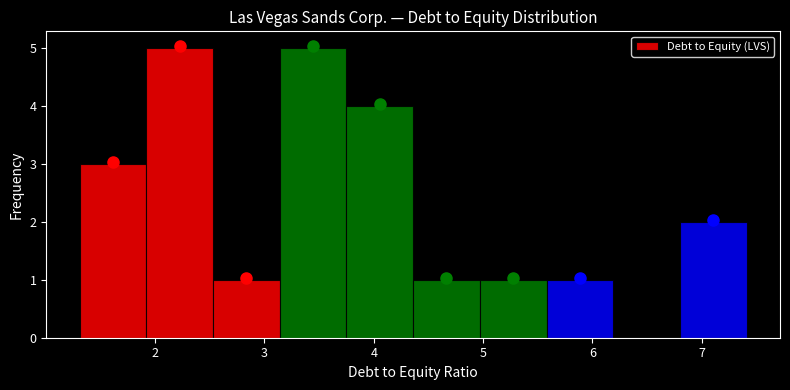

What is the height of the bar covering 4.36 to 4.97 on the x-axis? Neither the bar edges nor the heights are printed on the chart, so give them approximately, as read against the axes.

1